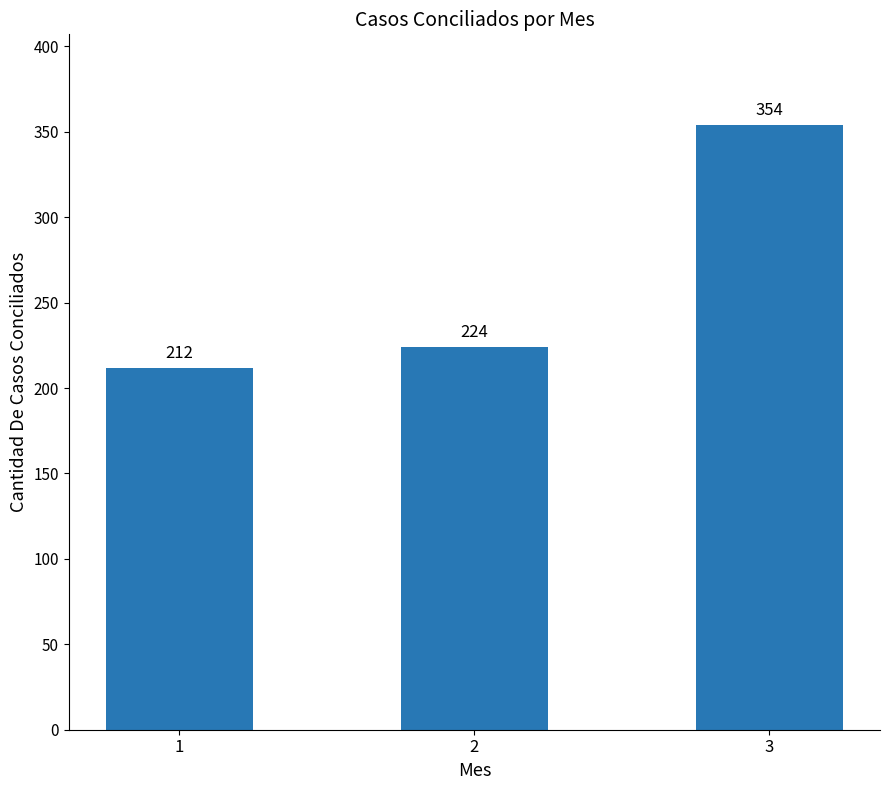

At which category does the chart reach its peak across all series?

3